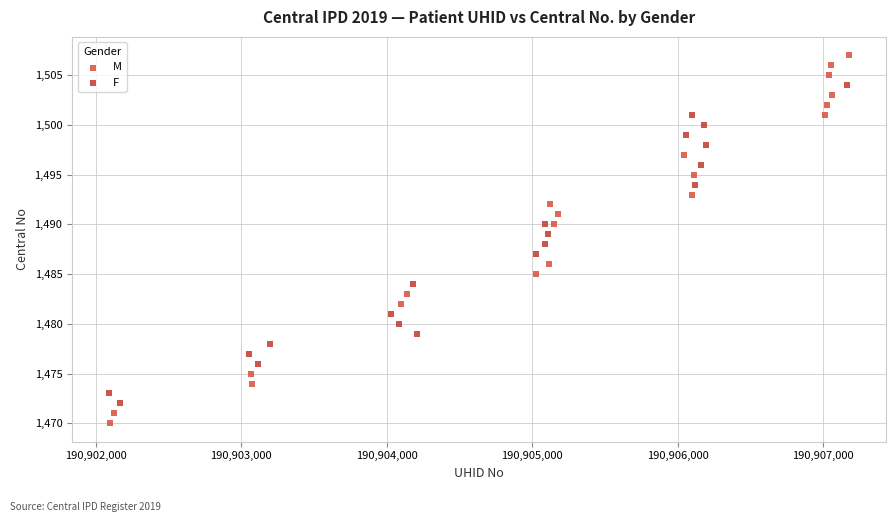

Which series contains the highest Y value?

M